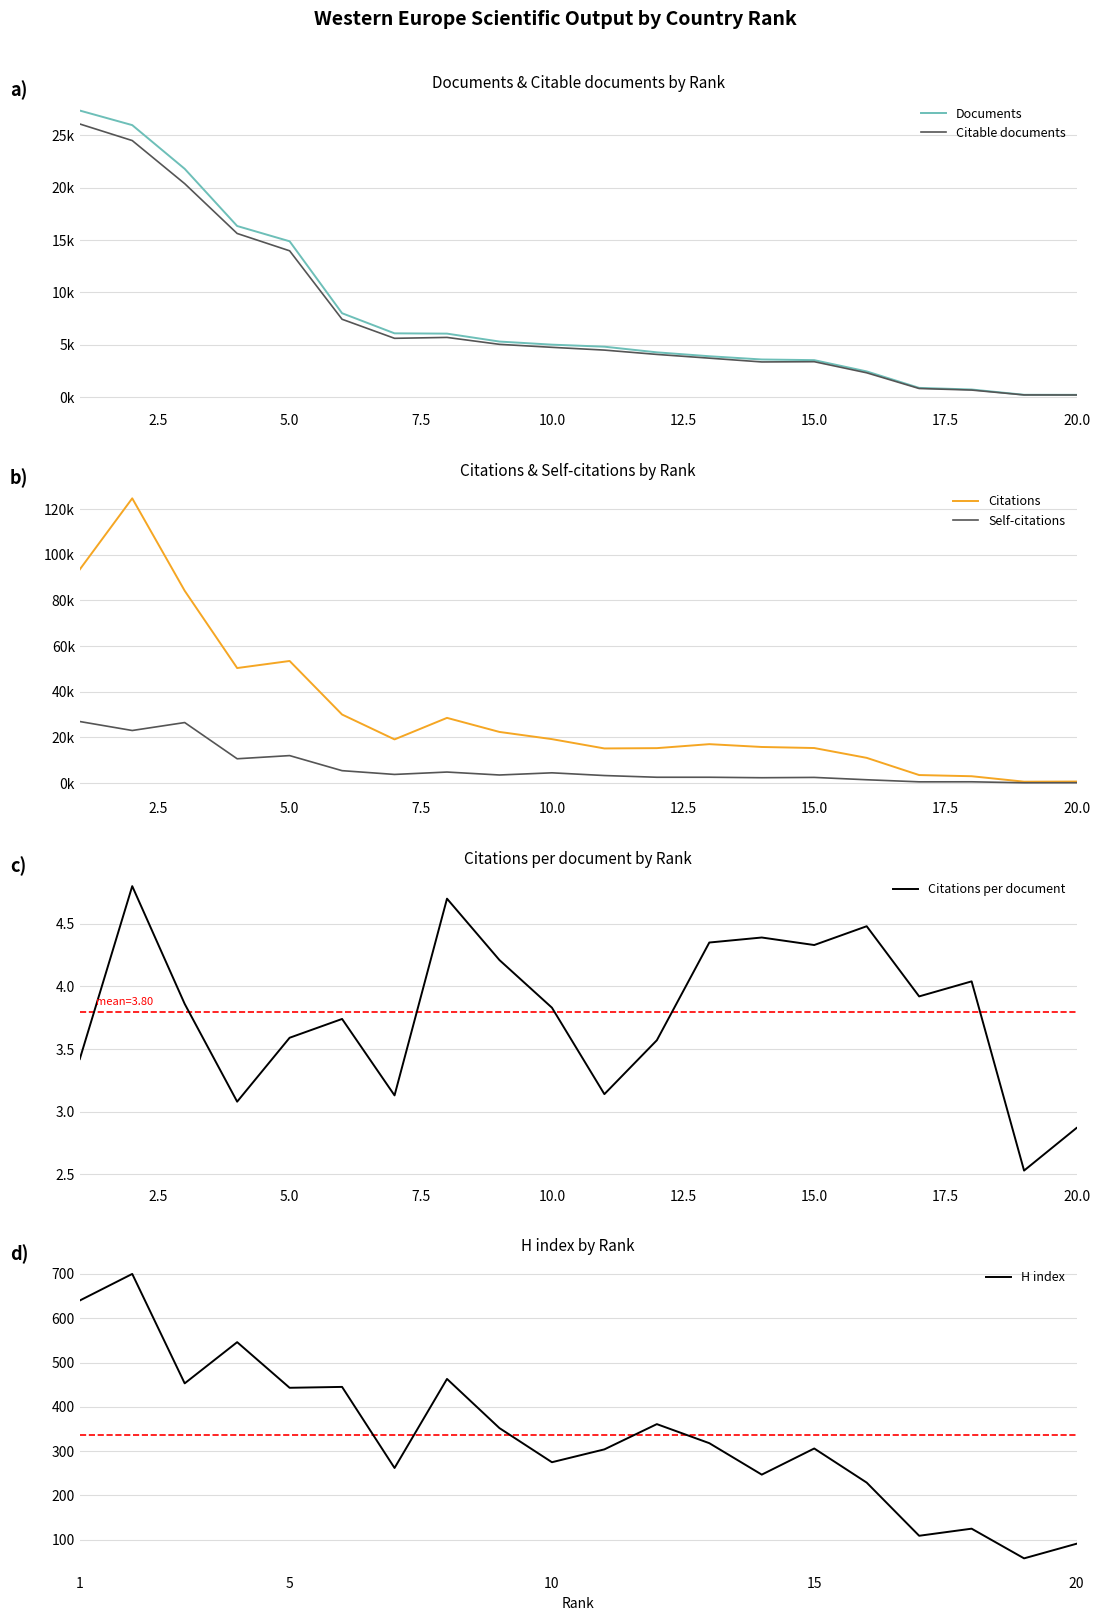

Which series has the widest spread of values?

Citations